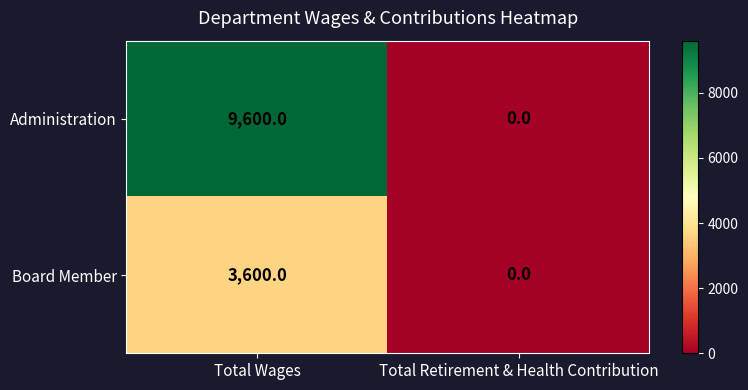

At which category is the sum across all series the highest?

Total Wages